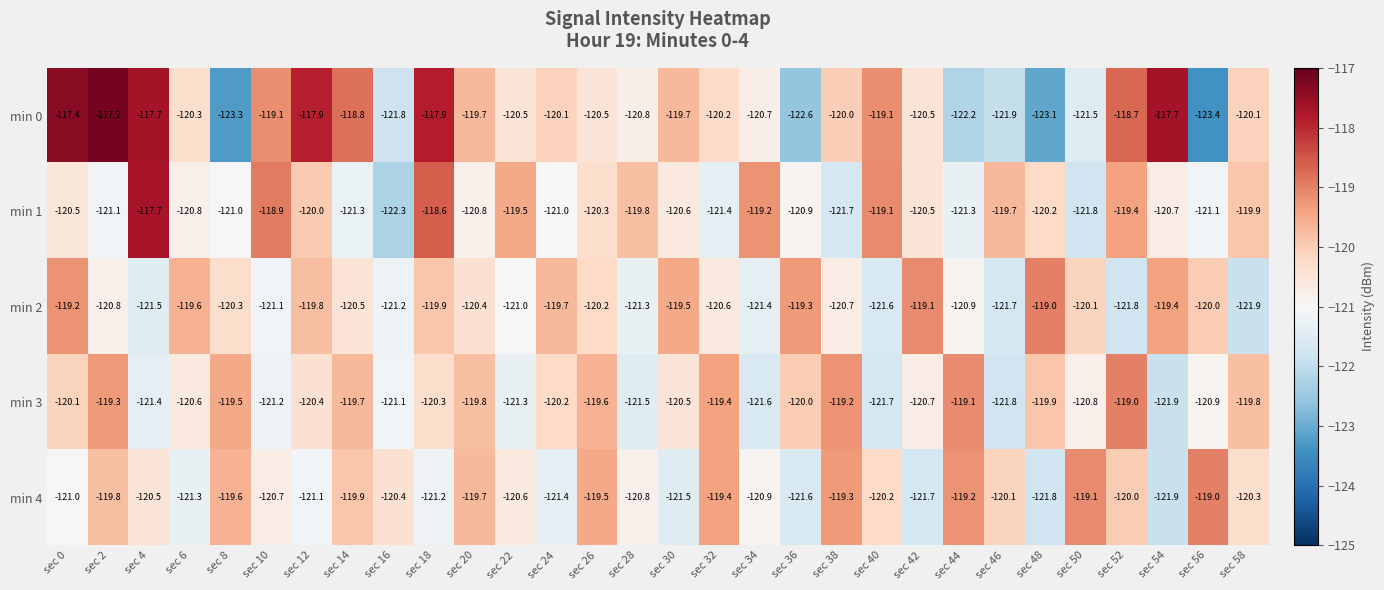

Which series has the widest spread of values?

min 0